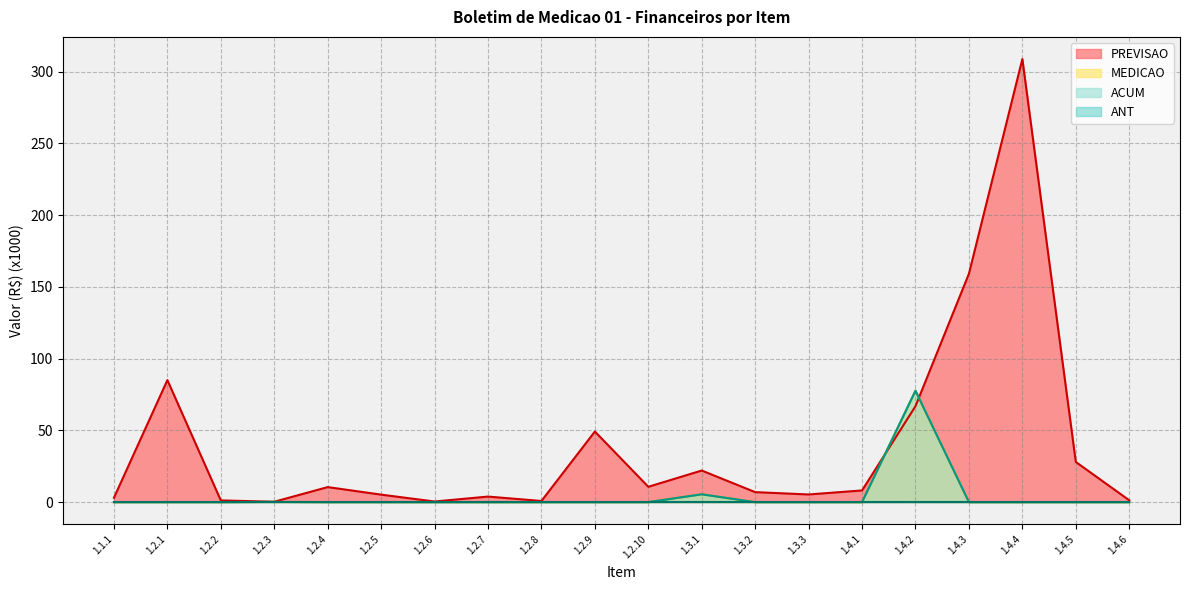

Where is PREVISAO nearest to the value 154?

1.4.3